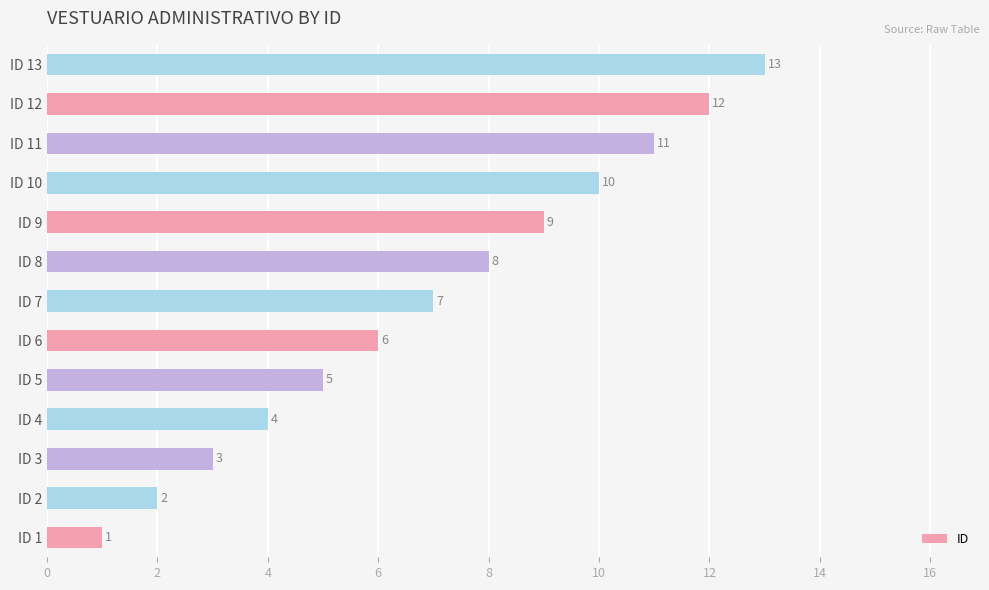

What is the minimum value shown in the chart?

1